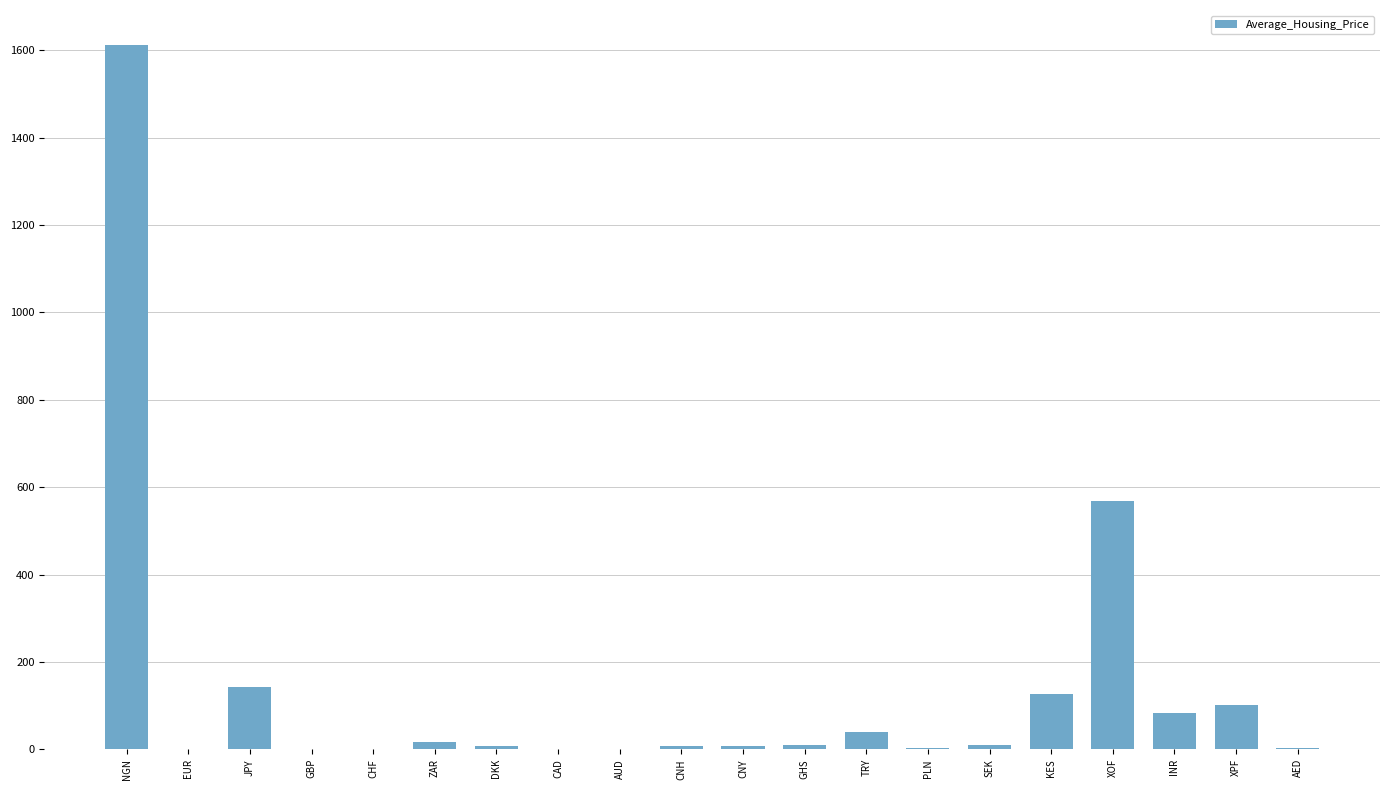

Does the chart contain stacked bars?

No